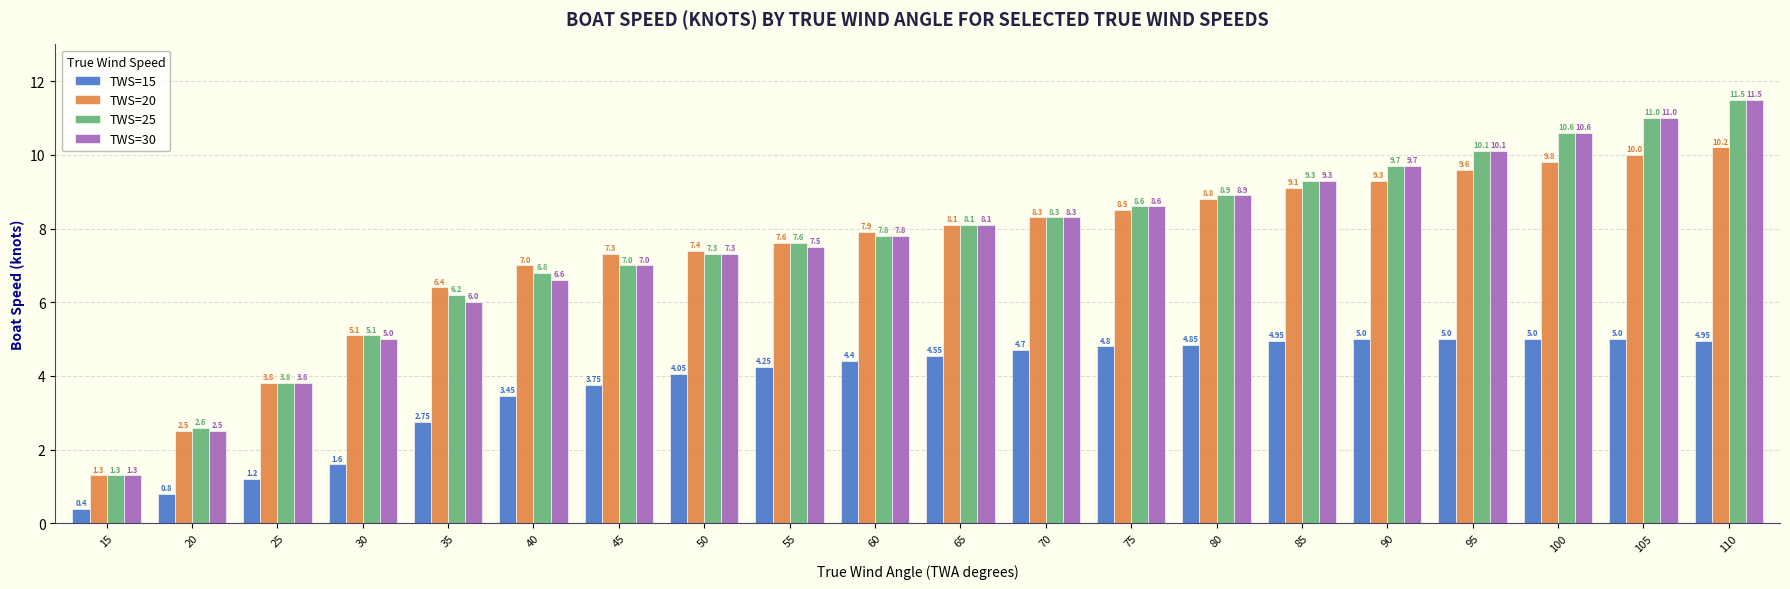

Which series has the largest total across all categories?

TWS=25